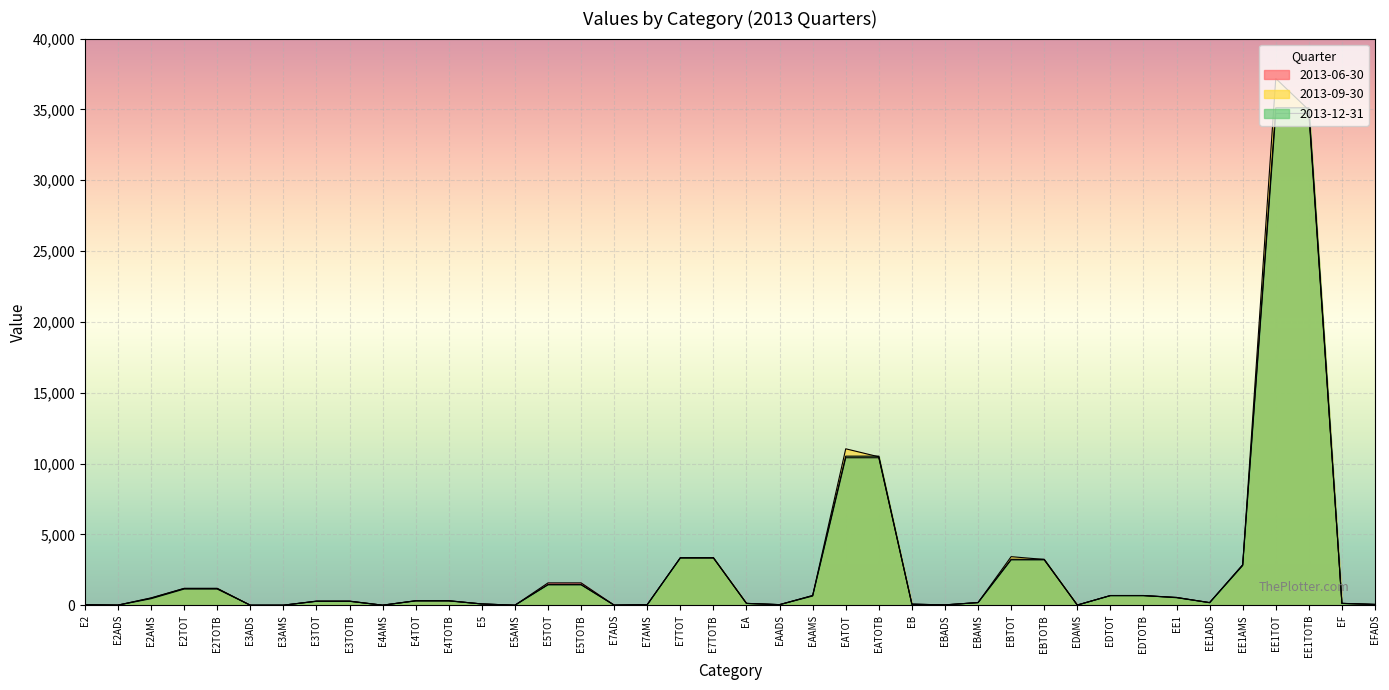

Where do 2013-09-30 and 2013-06-30 first cross each other?

E4TOTB and E5